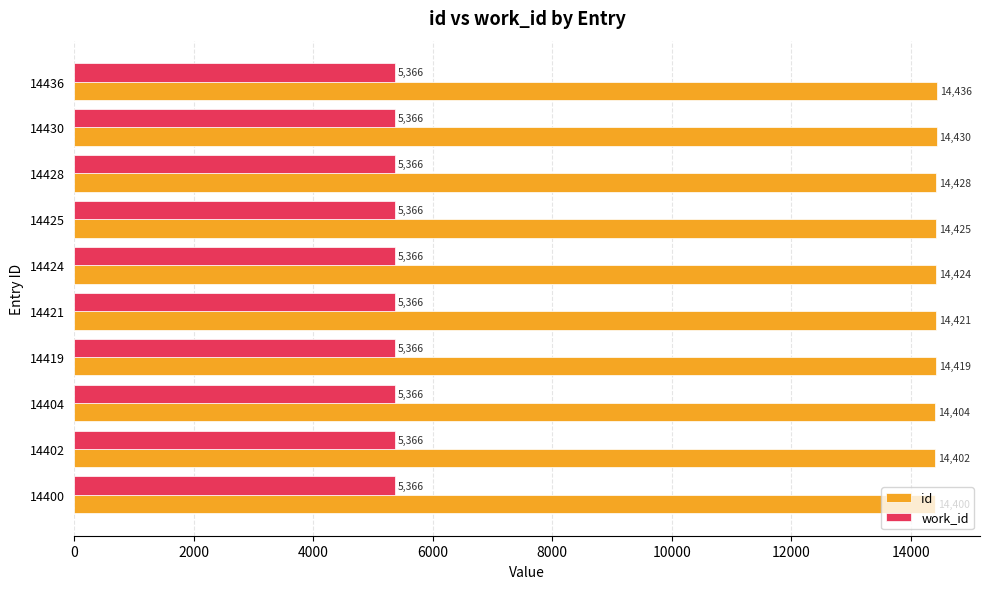

Which category has the highest value in the id series?

14436